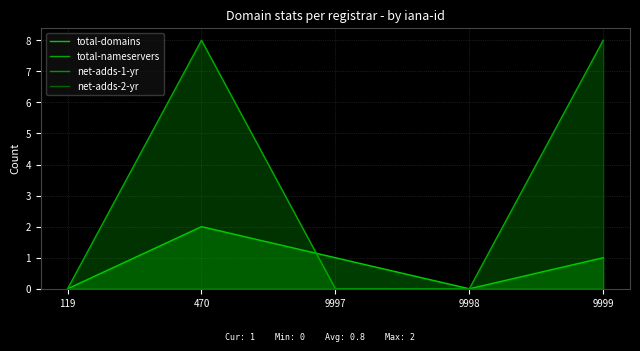

At which label is total-nameservers closest to 4?

119